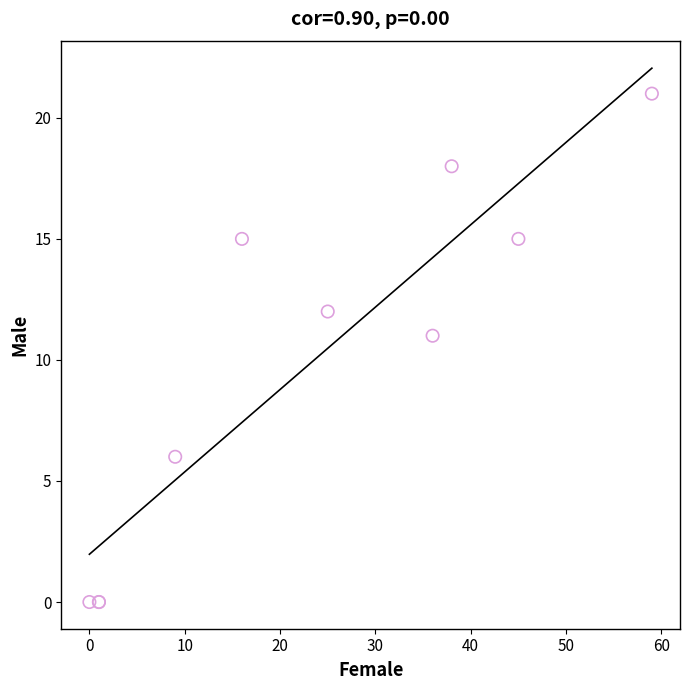

What Y value in the scatter plot is closest to 10?

11